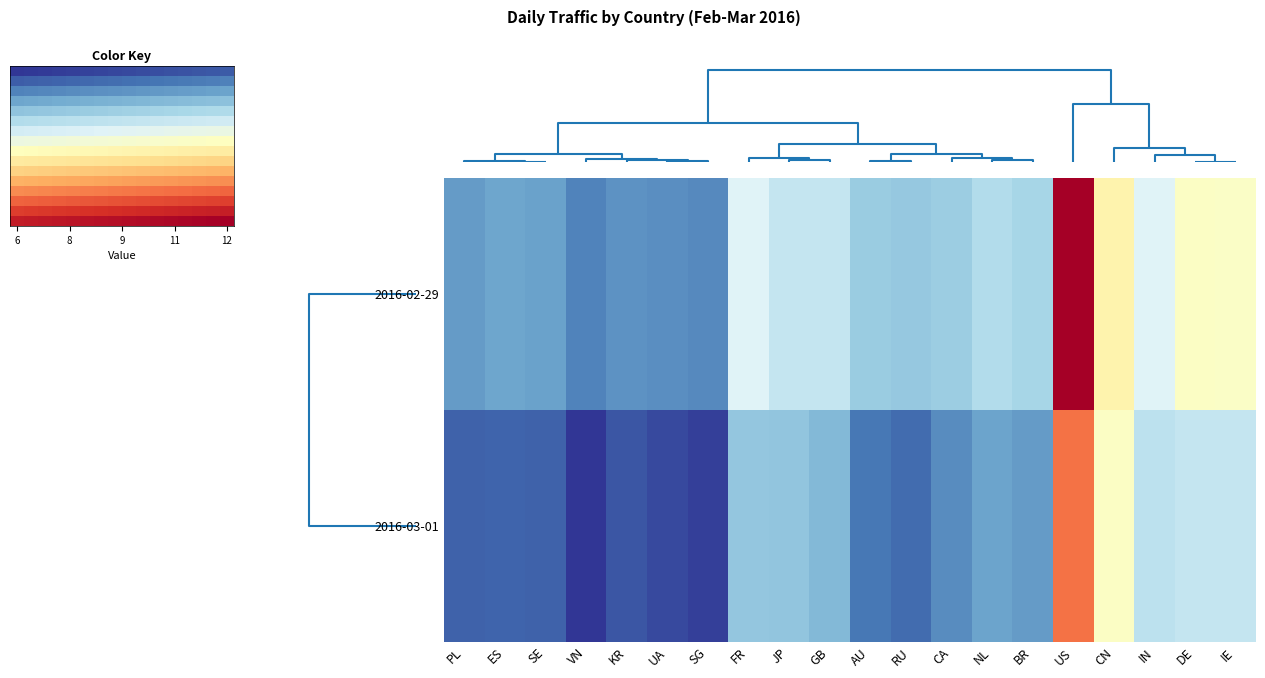

What is the spread (max minus min) of values at 12?

0.9